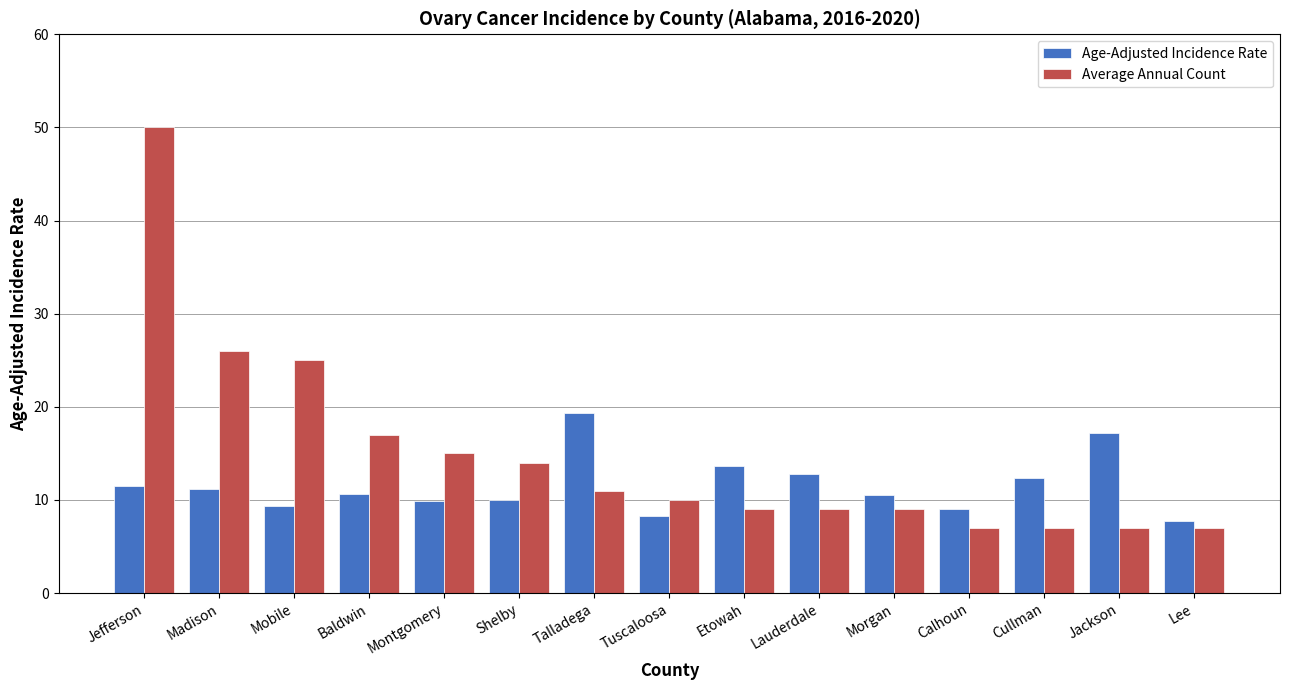

What is the approximate value of Average Annual Count at Mobile?

25.0